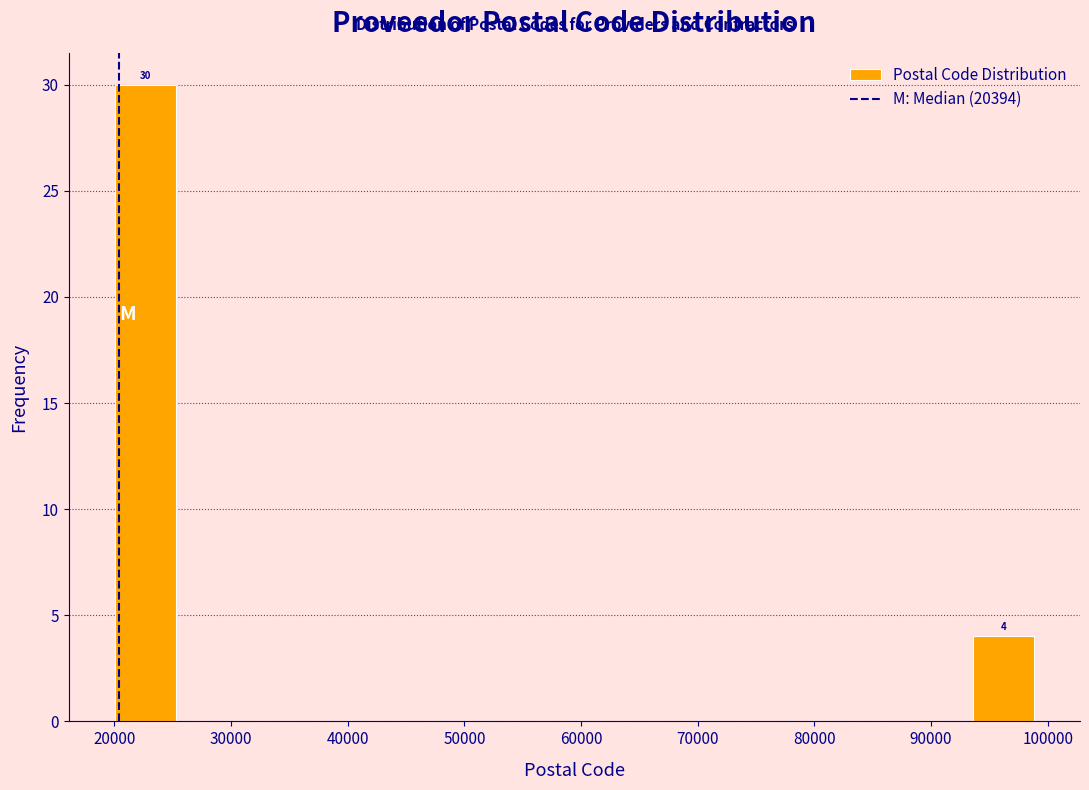

Over which range of the x-axis is the bar tallest?

20000 to 25000